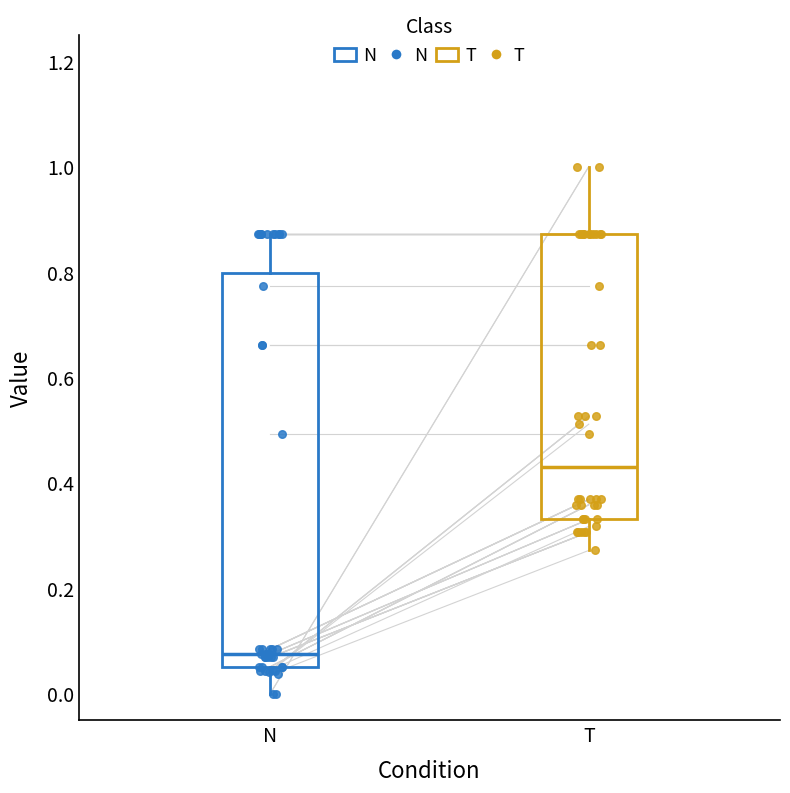

Reading left to right, read every box against the y-axis: the position of its median line, the range the box covers, and the ends of its whiskers. The values are not printed on the chart, so give them approximately, as read against the axis.

N: median 0.08, box 0.06 to 0.80, whiskers 0.00 to 0.88
T: median 0.44, box 0.34 to 0.88, whiskers 0.28 to 1.00